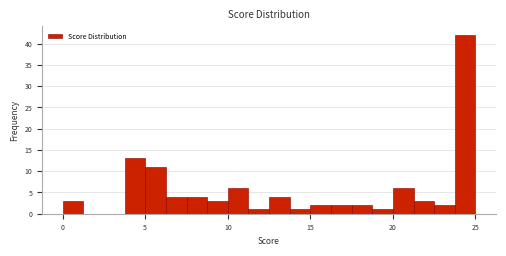

Around what value on the x-axis is the tallest bar? Give the approximate position of its centre, as read against the axis.

24.5